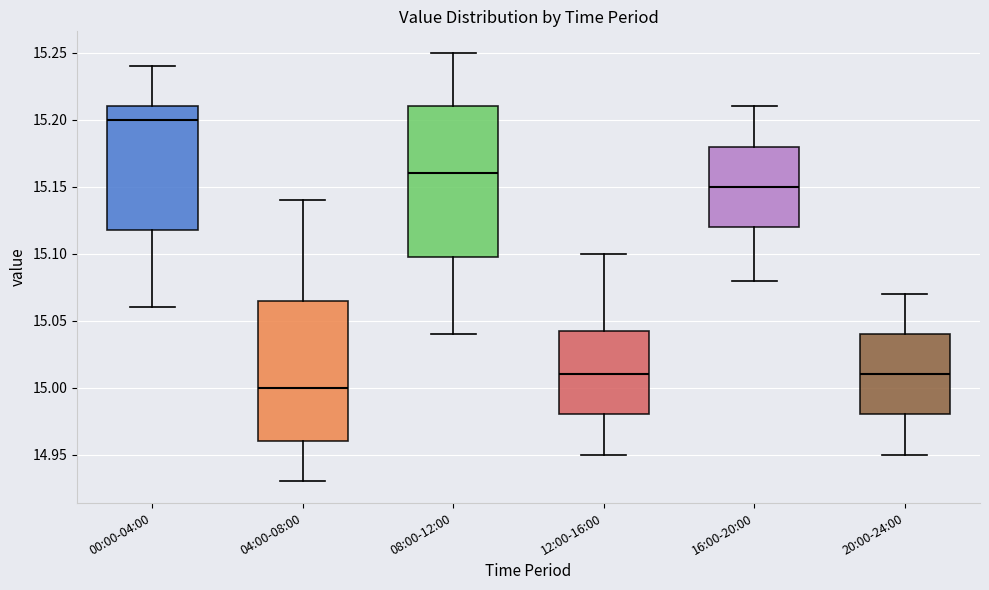

Which box has the highest median line?

00:00-04:00